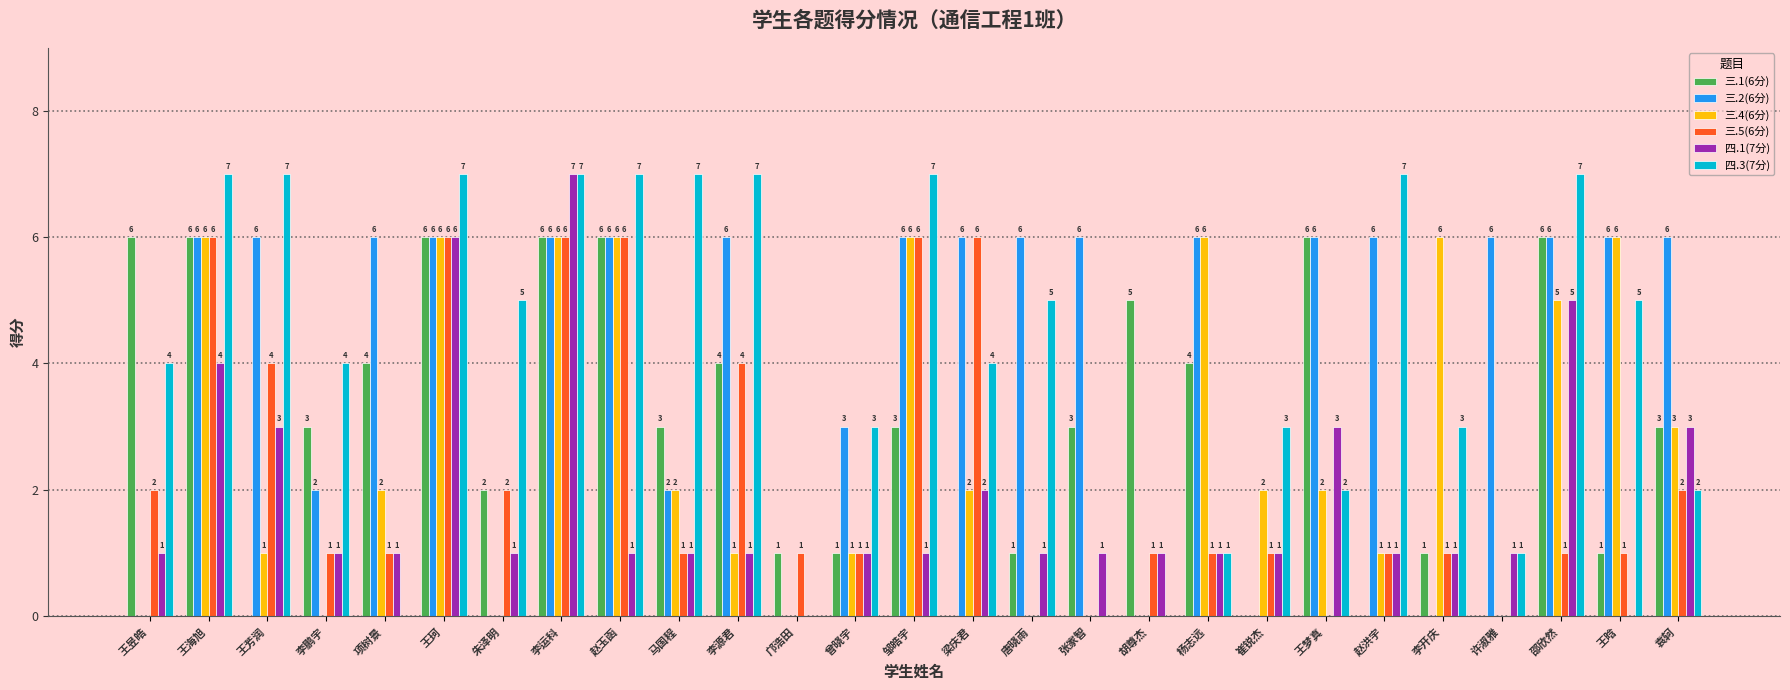

Reading left to right, list all the values displayed in this chart.

三.1(6分): 王昱皓=6	王海旭=6	王芳润=0	李鹏宇=3	项树景=4	王珂=6	朱泽明=2	李运科=6	赵玉函=6	马国程=3	李源君=4	邝浩田=1	曾晓宇=1	邹皓宇=3	梁庆君=0	唐晓雨=1	张家智=3	胡尊杰=5	杨志远=4	崔锐杰=0	王梦真=6	赵洪宇=0	李开庆=1	许淑雅=0	邵欣然=6	王晗=1	袁轲=3
三.2(6分): 王昱皓=0	王海旭=6	王芳润=6	李鹏宇=2	项树景=6	王珂=6	朱泽明=0	李运科=6	赵玉函=6	马国程=2	李源君=6	邝浩田=0	曾晓宇=3	邹皓宇=6	梁庆君=6	唐晓雨=6	张家智=6	胡尊杰=0	杨志远=6	崔锐杰=0	王梦真=6	赵洪宇=6	李开庆=0	许淑雅=6	邵欣然=6	王晗=6	袁轲=6
三.4(6分): 王昱皓=0	王海旭=6	王芳润=1	李鹏宇=0	项树景=2	王珂=6	朱泽明=0	李运科=6	赵玉函=6	马国程=2	李源君=1	邝浩田=0	曾晓宇=1	邹皓宇=6	梁庆君=2	唐晓雨=0	张家智=0	胡尊杰=0	杨志远=6	崔锐杰=2	王梦真=2	赵洪宇=1	李开庆=6	许淑雅=0	邵欣然=5	王晗=6	袁轲=3
三.5(6分): 王昱皓=2	王海旭=6	王芳润=4	李鹏宇=1	项树景=1	王珂=6	朱泽明=2	李运科=6	赵玉函=6	马国程=1	李源君=4	邝浩田=1	曾晓宇=1	邹皓宇=6	梁庆君=6	唐晓雨=0	张家智=0	胡尊杰=1	杨志远=1	崔锐杰=1	王梦真=0	赵洪宇=1	李开庆=1	许淑雅=0	邵欣然=1	王晗=1	袁轲=2
四.1(7分): 王昱皓=1	王海旭=4	王芳润=3	李鹏宇=1	项树景=1	王珂=6	朱泽明=1	李运科=7	赵玉函=1	马国程=1	李源君=1	邝浩田=0	曾晓宇=1	邹皓宇=1	梁庆君=2	唐晓雨=1	张家智=1	胡尊杰=1	杨志远=1	崔锐杰=1	王梦真=3	赵洪宇=1	李开庆=1	许淑雅=1	邵欣然=5	王晗=0	袁轲=3
四.3(7分): 王昱皓=4	王海旭=7	王芳润=7	李鹏宇=4	项树景=0	王珂=7	朱泽明=5	李运科=7	赵玉函=7	马国程=7	李源君=7	邝浩田=0	曾晓宇=3	邹皓宇=7	梁庆君=4	唐晓雨=5	张家智=0	胡尊杰=0	杨志远=1	崔锐杰=3	王梦真=2	赵洪宇=7	李开庆=3	许淑雅=1	邵欣然=7	王晗=5	袁轲=2